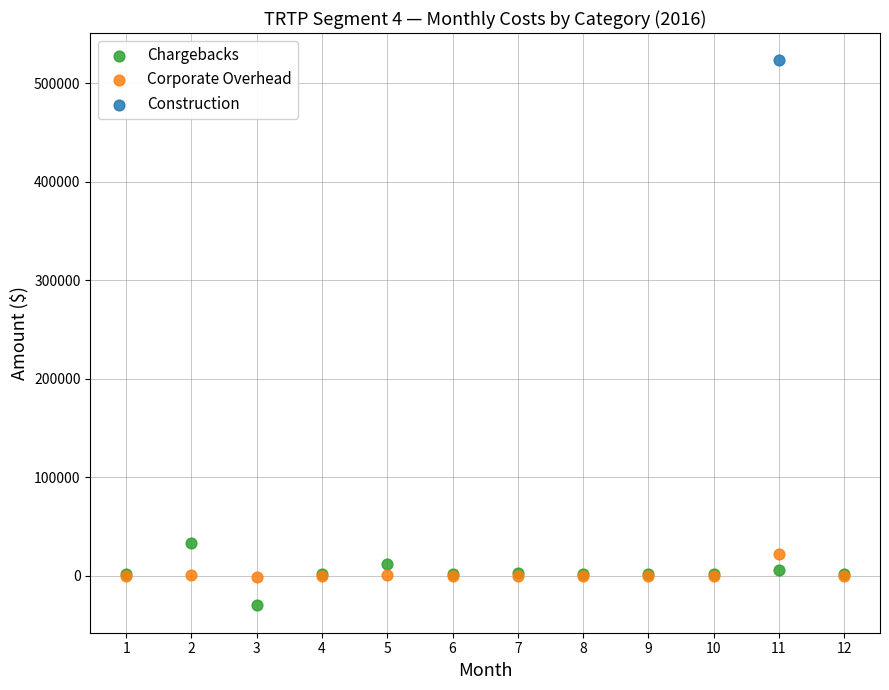

What are all the series names shown in the legend?

Chargebacks, Corporate Overhead, Construction